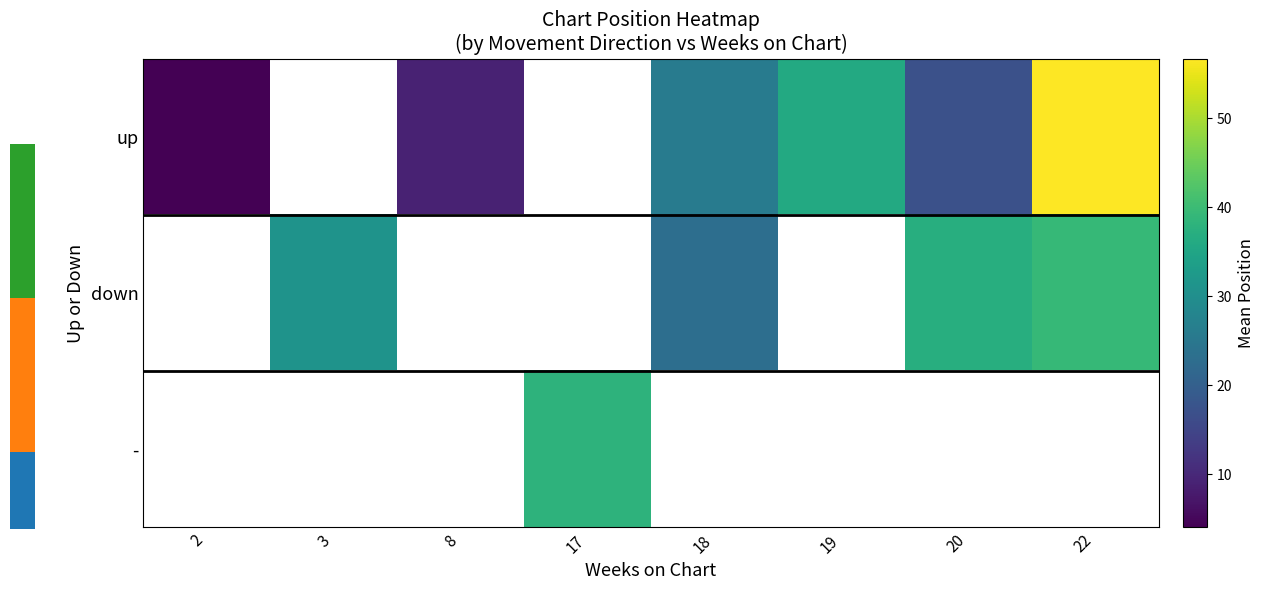

Rank the series at 18 from highest to lowest value.

up, down, -